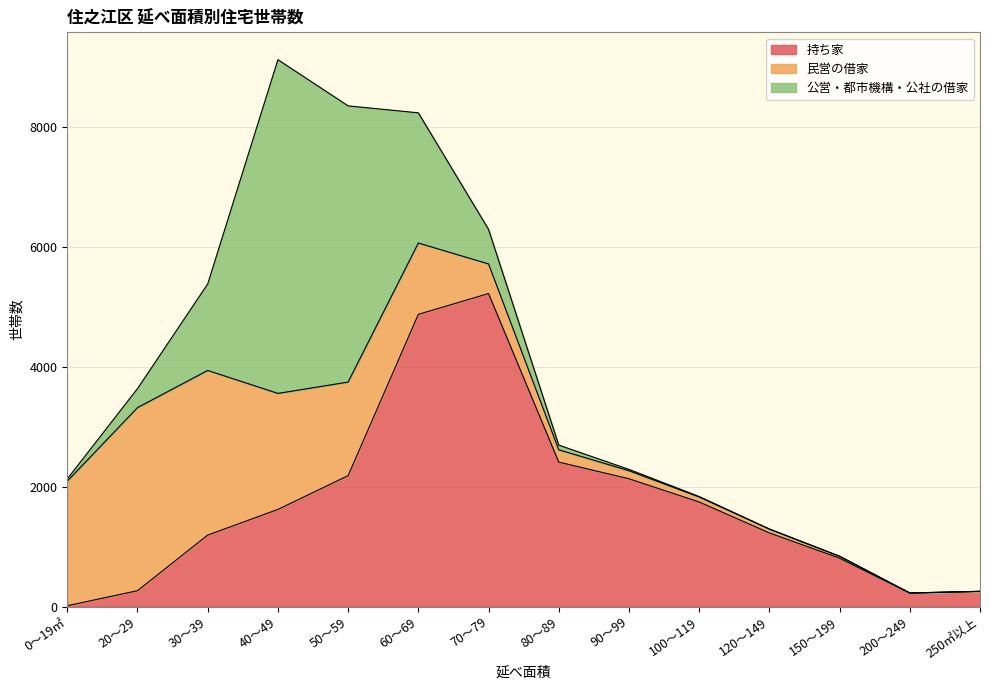

True or false: 民営の借家 has more than 2 points higher than both neighbors.

False